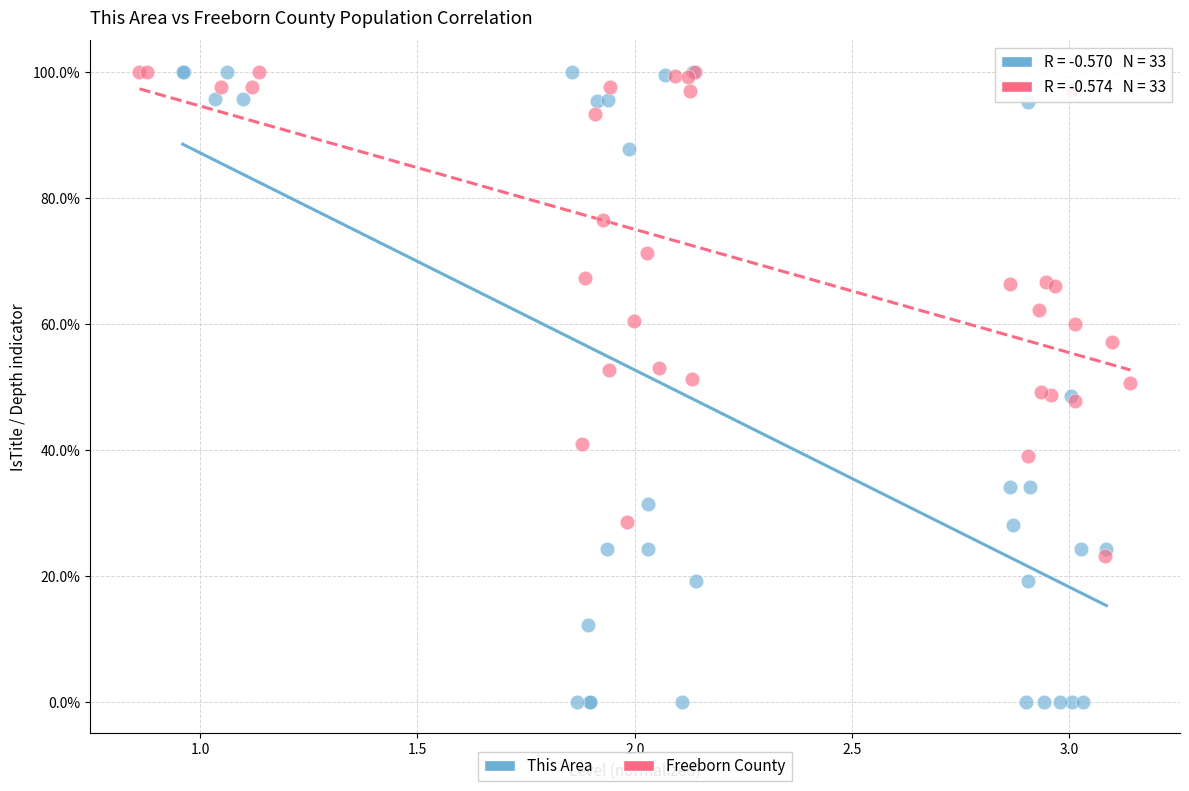

Which series has the widest spread of Y values?

This Area